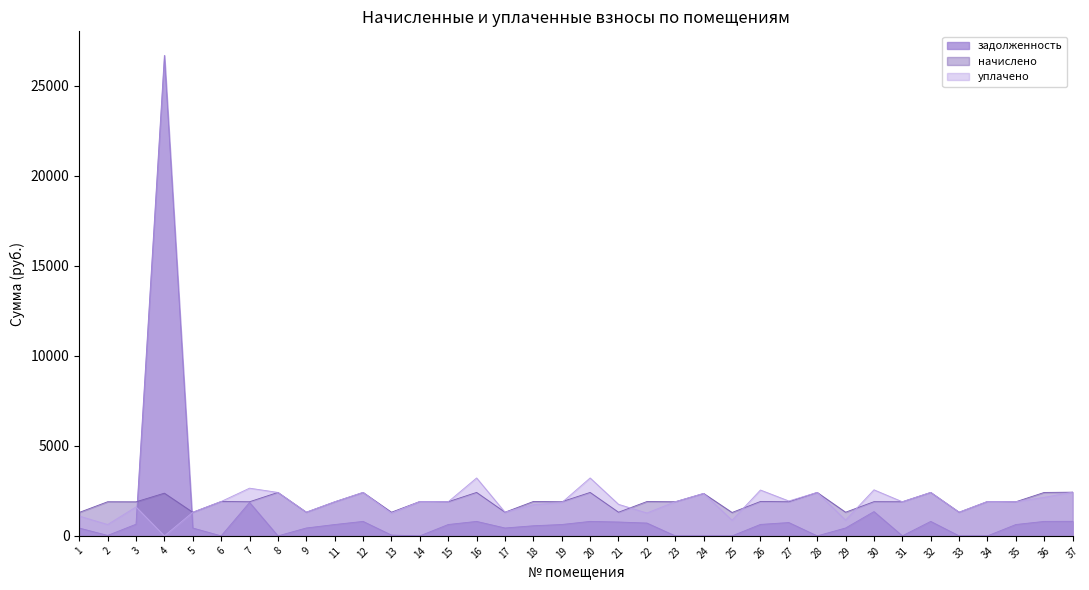

Which category has the lowest value across all series?

6